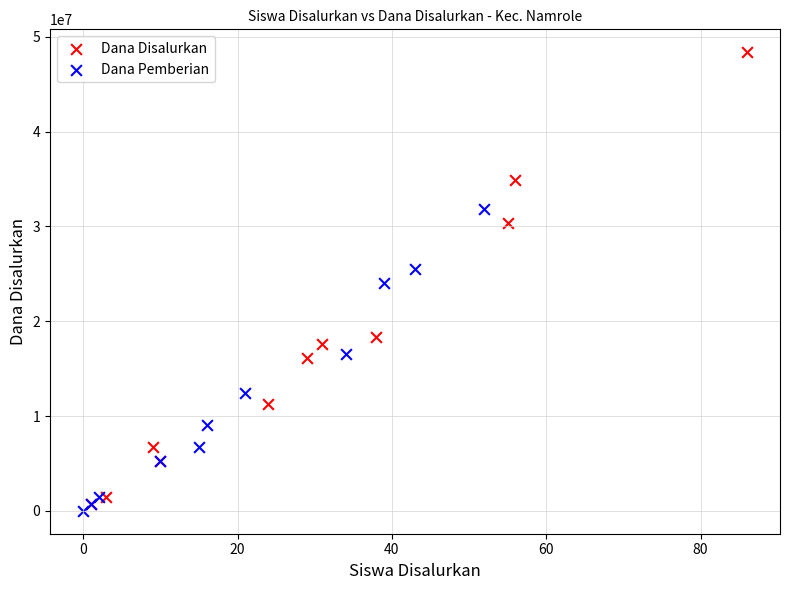

Which series has the widest spread of Y values?

Dana Disalurkan